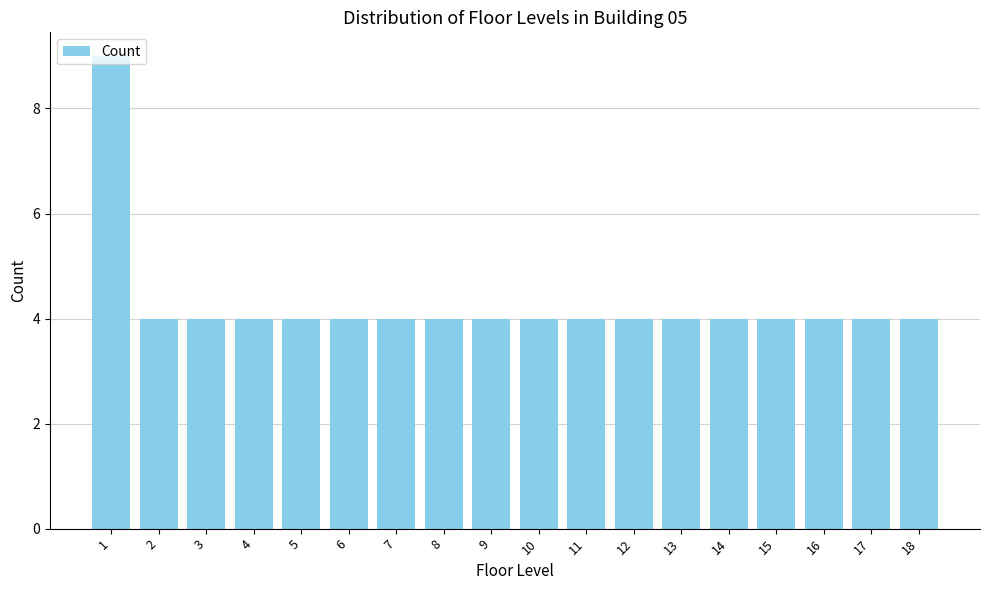

The value at 13 is 2. True or false?

False